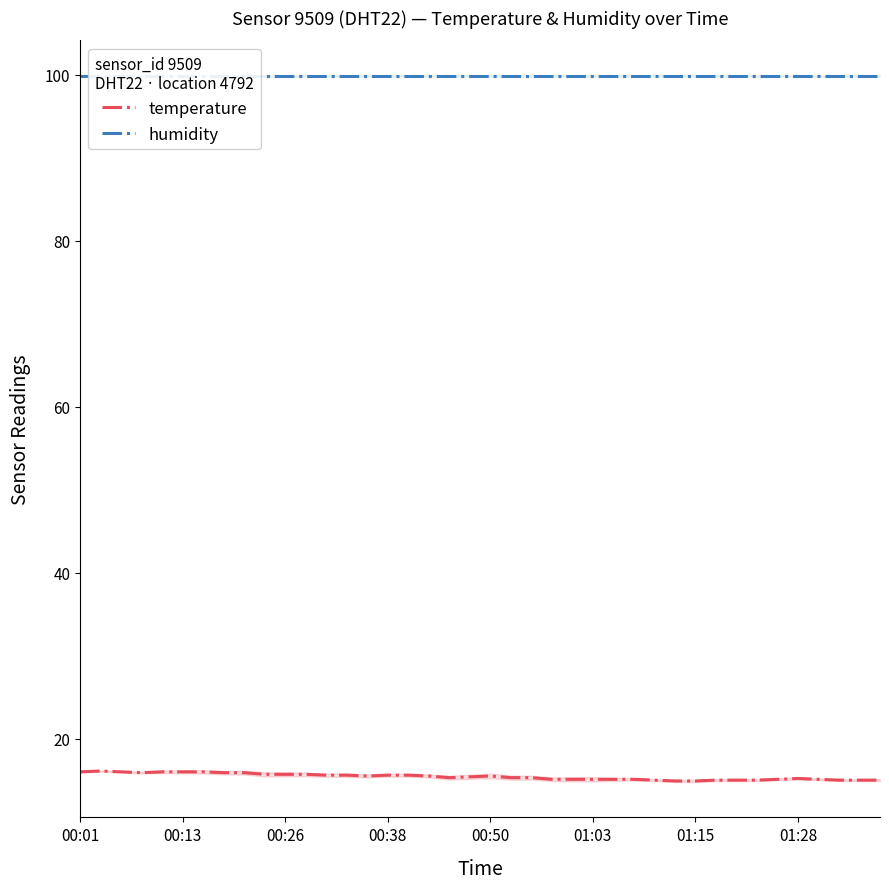

What is the highest value of the temperature series?

16.1